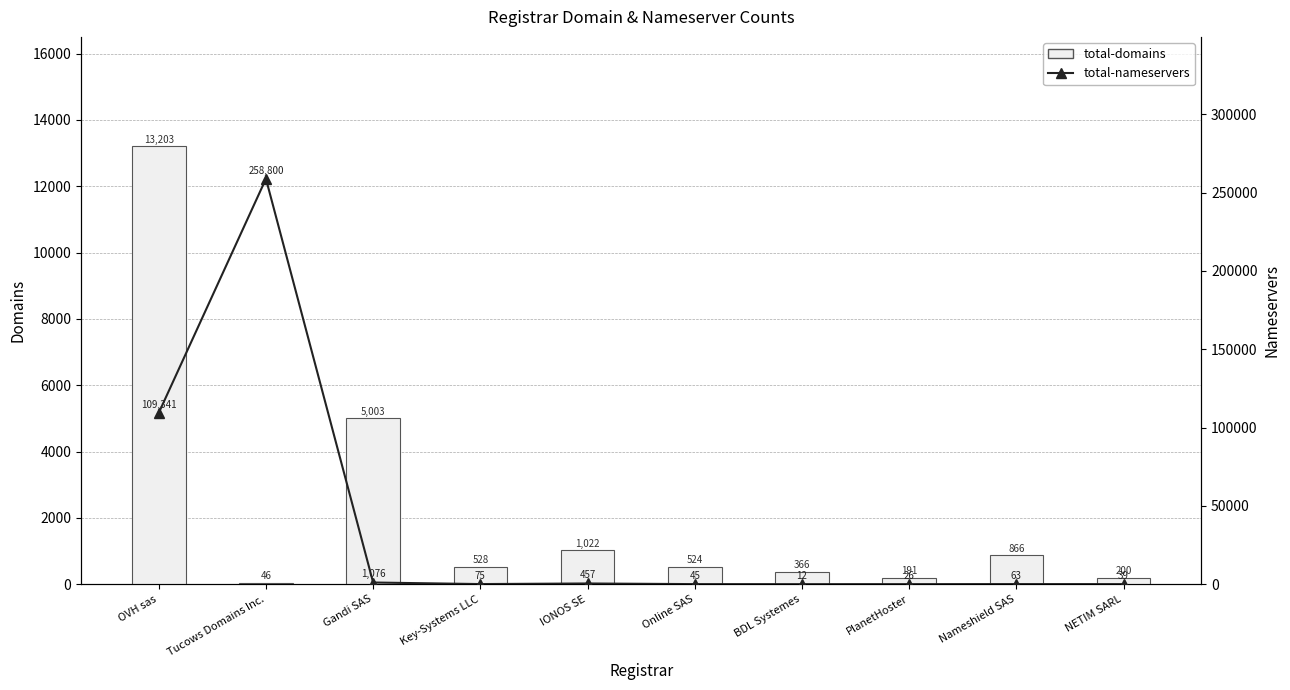

Is the value of total-nameservers at IONOS SE greater than the value of total-domains at BDL Systemes?

Yes